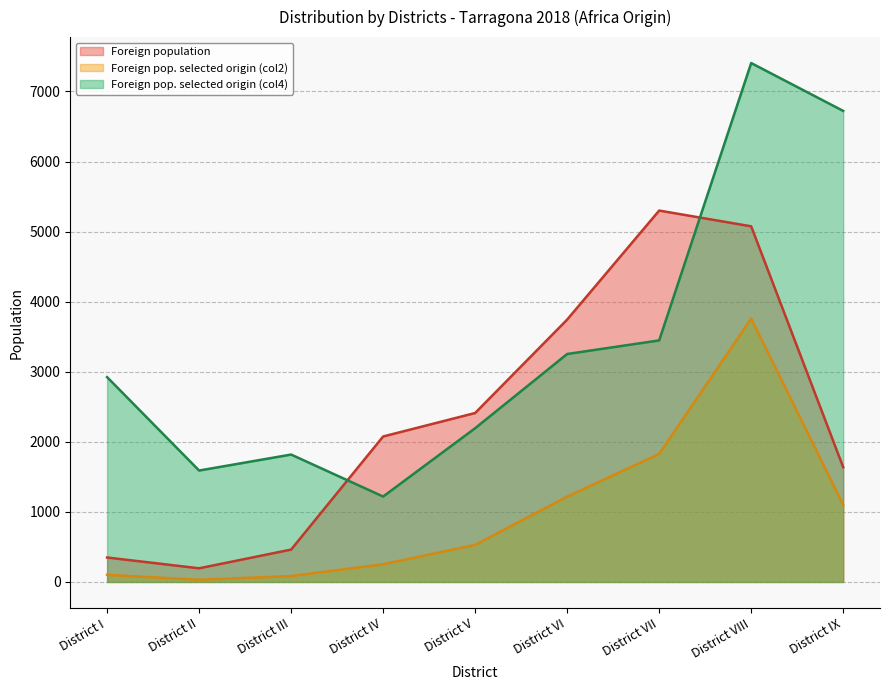

Rank the series by their average value, from lowest to highest.

Foreign pop. selected origin (col2), Foreign population, Foreign pop. selected origin (col4)